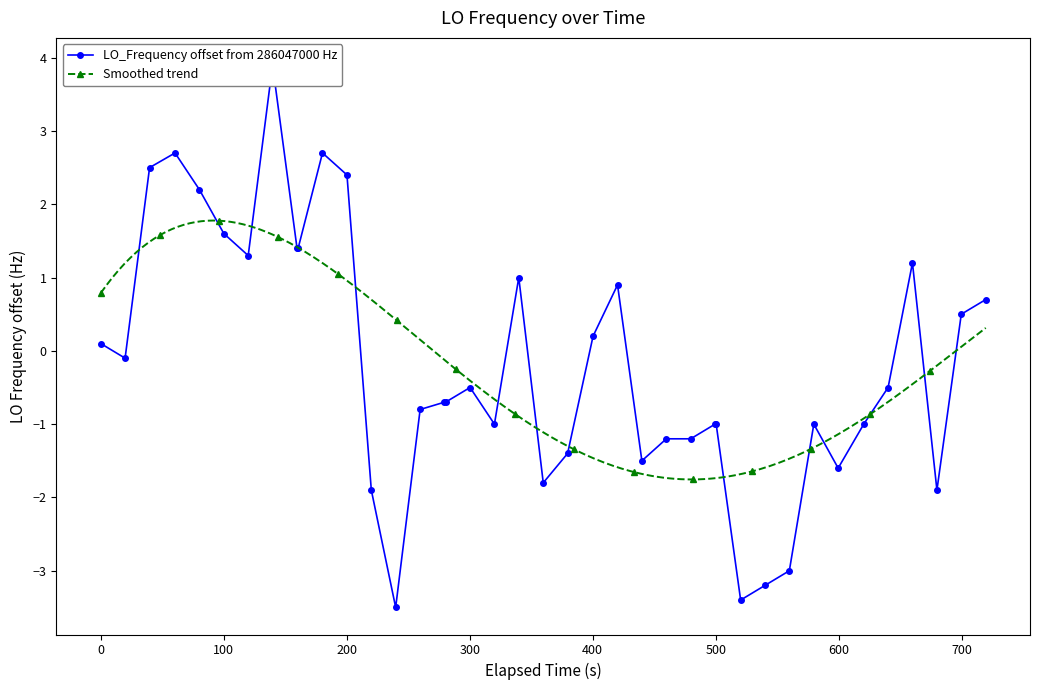

Reading left to right, transcribe all the data shown in this chart.

0.1	-0.1	2.5	2.7	2.2	1.6	1.3	3.9	1.4	1.4	2.7	2.4	-1.9	-3.5	-0.8	-0.7	-0.7	-0.5	-1.0	1.0	-1.8	-1.4	0.2	0.9	-1.5	-1.2	-1.2	-1.0	-1.0	-3.4	-3.2	-3.0	-1.0	-1.6	-1.0	-0.5	1.2	-1.9	0.5	0.7